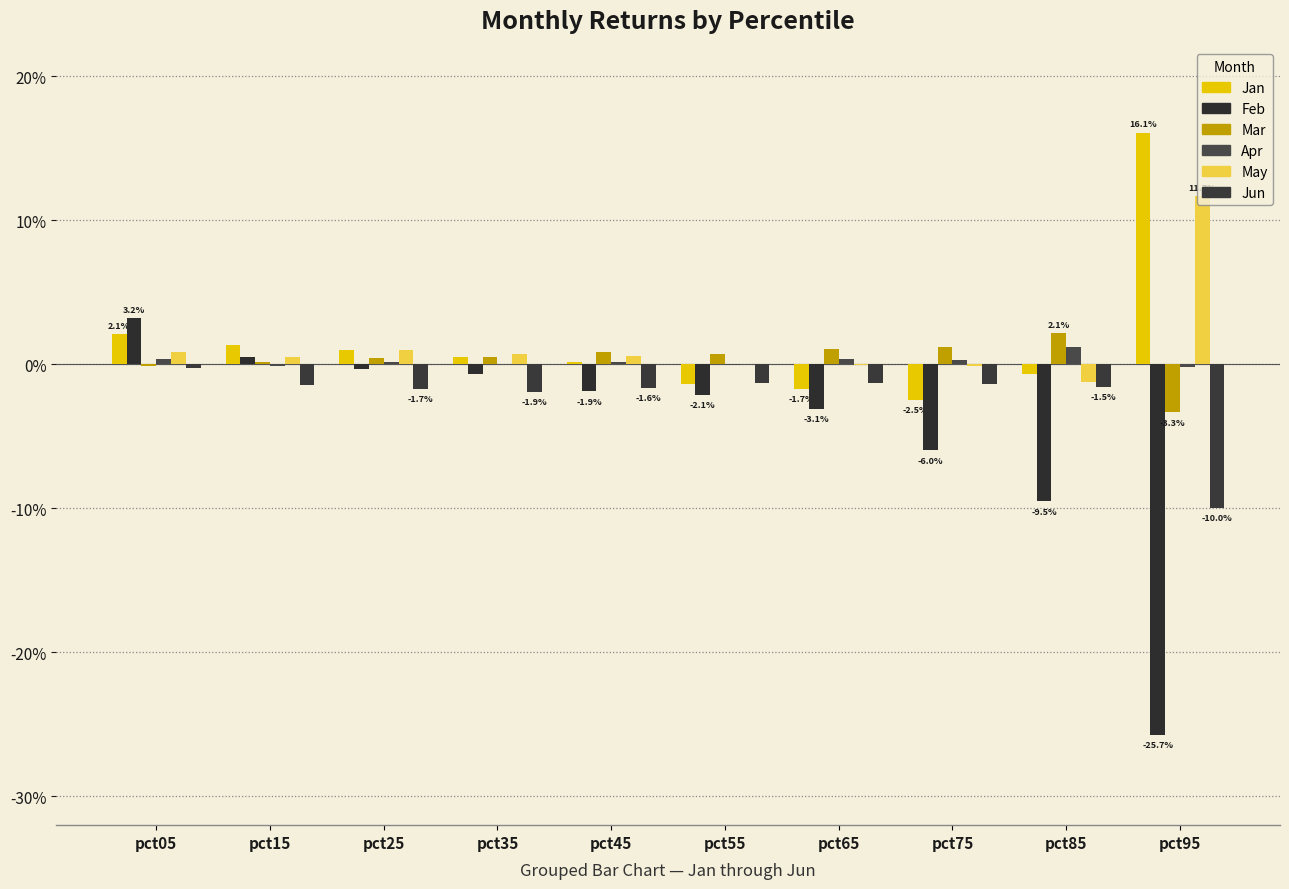

Reading right to left, extract all data points from this chart.

Jan: 0.2	-0.0	-0.0	-0.0	-0.0	0.0	0.0	0.0	0.0	0.0
Feb: -0.3	-0.1	-0.1	-0.0	-0.0	-0.0	-0.0	-0.0	0.0	0.0
Mar: -0.0	0.0	0.0	0.0	0.0	0.0	0.0	0.0	0.0	-0.0
Apr: -0.0	0.0	0.0	0.0	-0.0	0.0	-0.0	0.0	-0.0	0.0
May: 0.1	-0.0	-0.0	-0.0	0.0	0.0	0.0	0.0	0.0	0.0
Jun: -0.1	-0.0	-0.0	-0.0	-0.0	-0.0	-0.0	-0.0	-0.0	-0.0